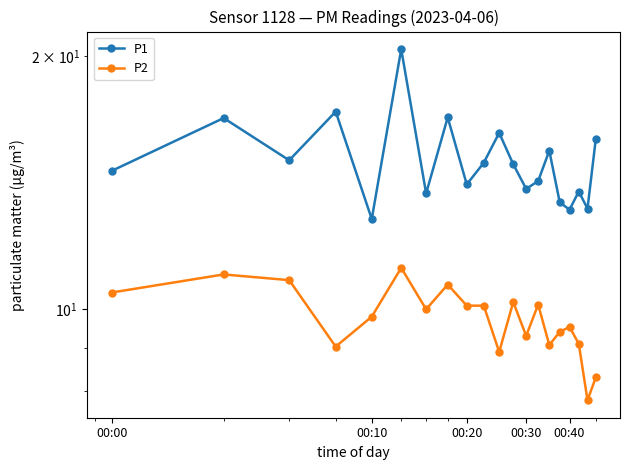

Does the chart have visible grid lines?

No